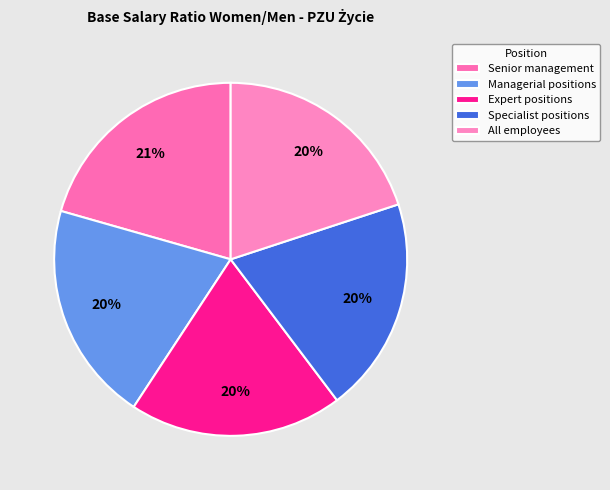

Which slice is the smallest?

Expert positions